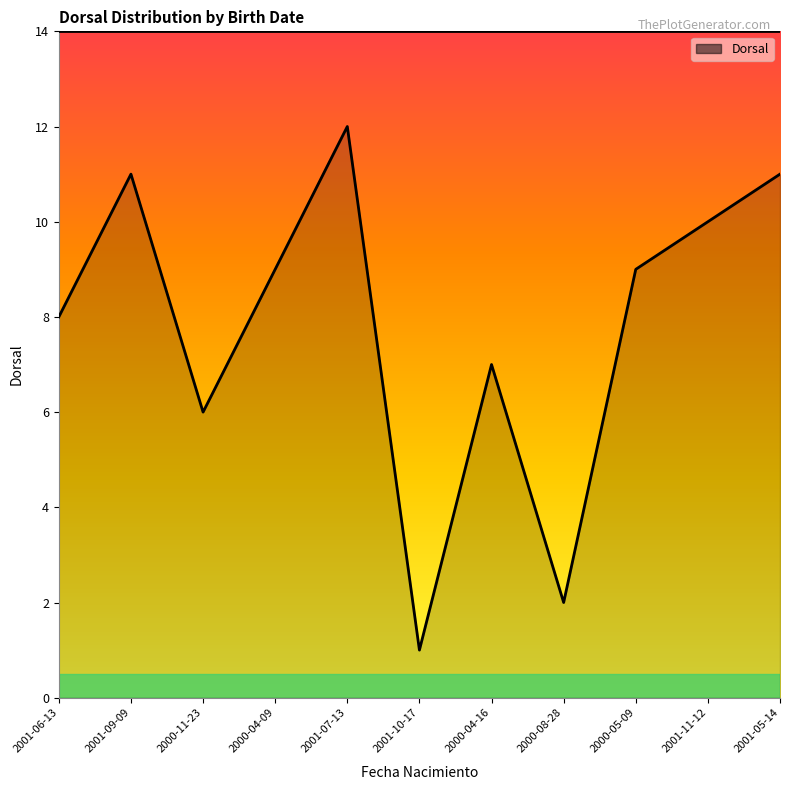

What is the greatest value displayed?

12